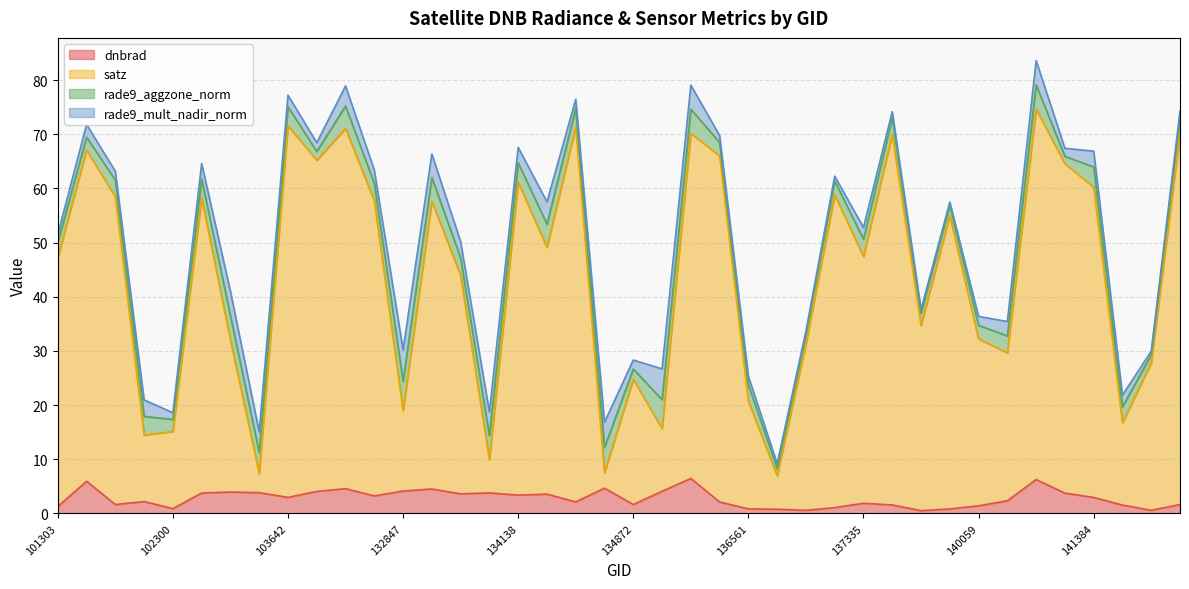

True or false: satz and dnbrad intersect in this chart.

False